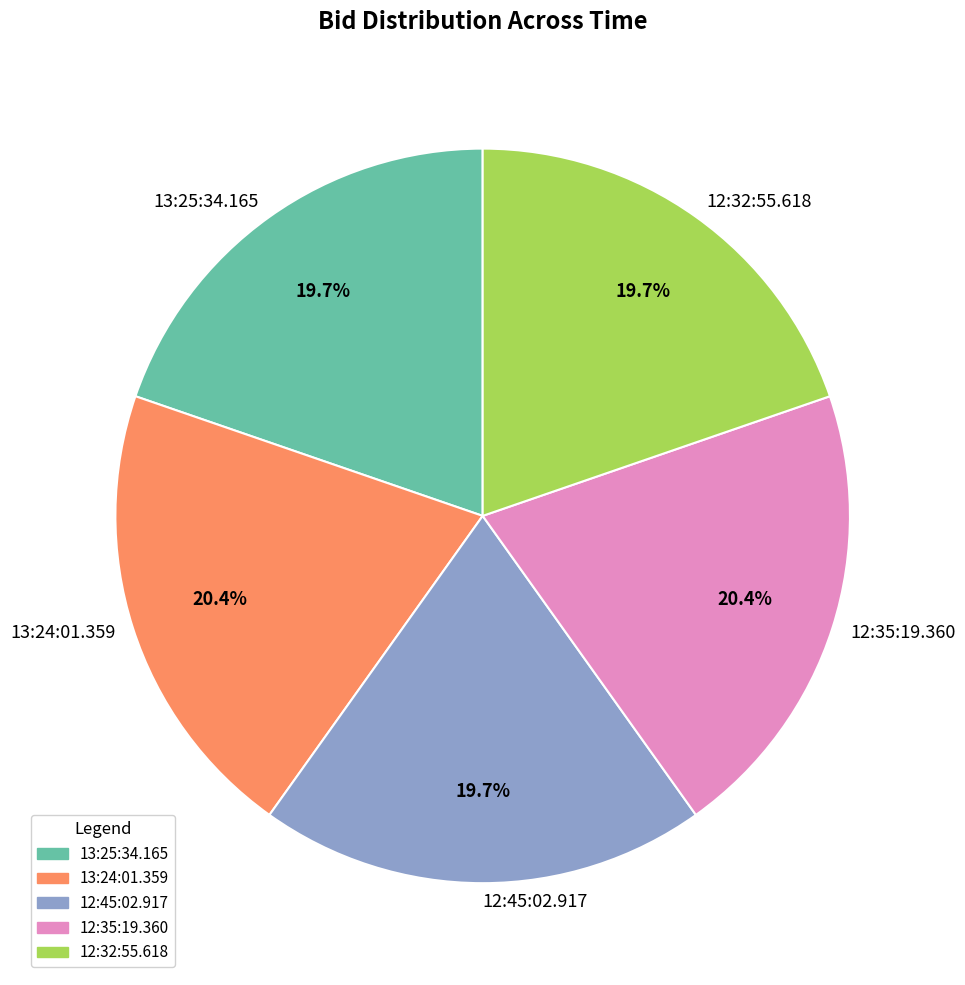

Between 13:25:34.165 and 12:35:19.360, which is larger?

12:35:19.360